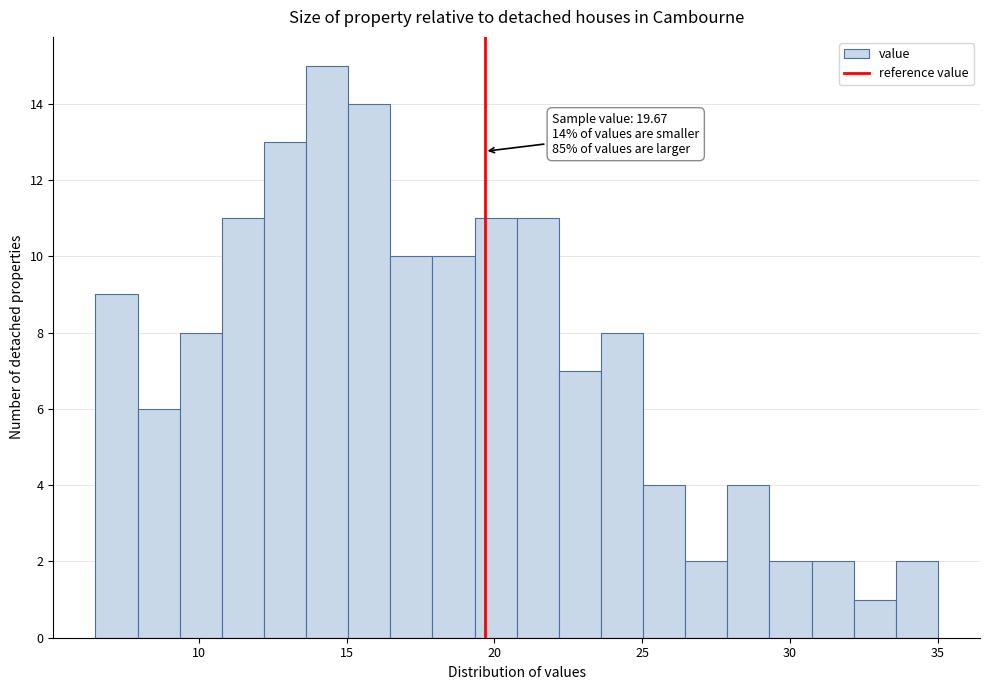

Read against the x-axis, roughly where is the centre of the tallest bar?

14.5